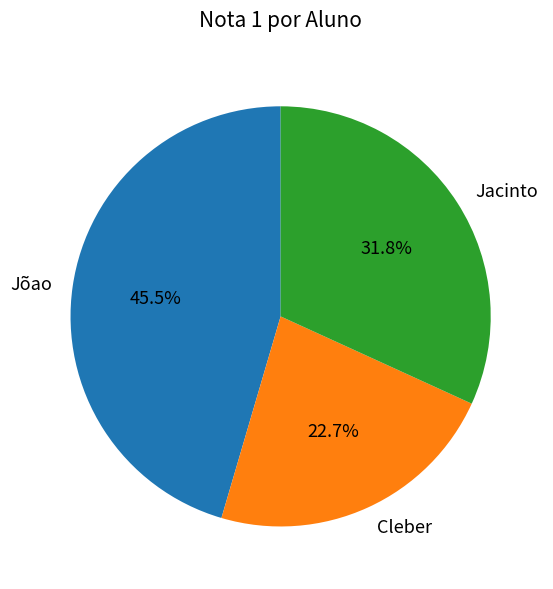

What percentage do Jacinto and Jõao together represent?

77.3%